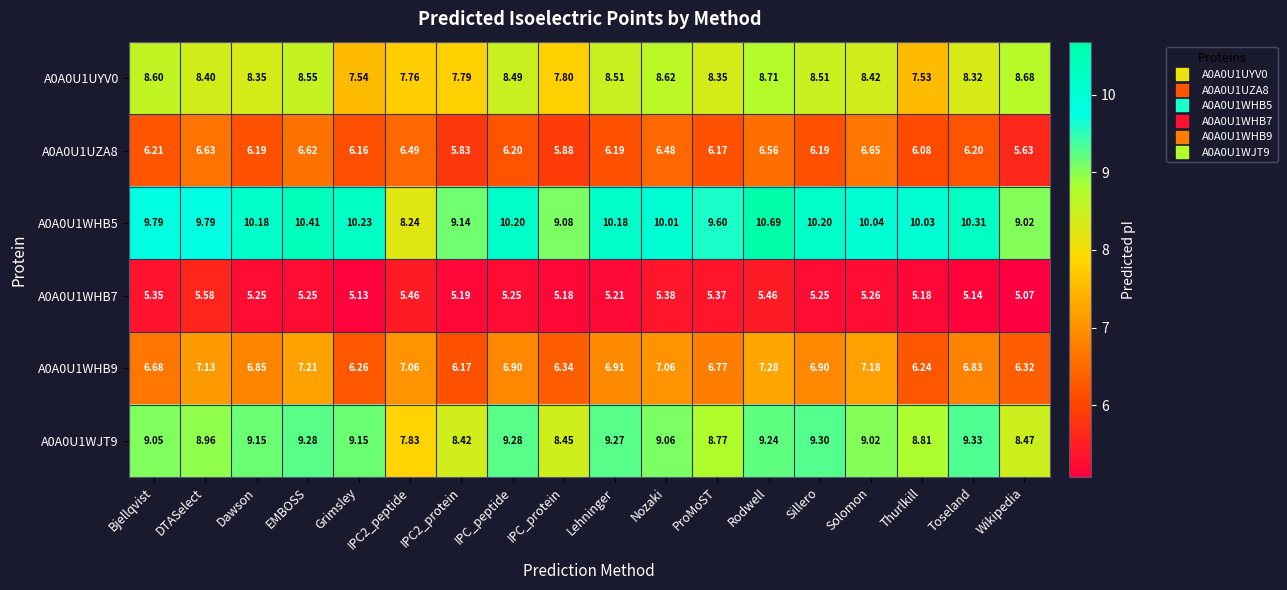

Which series has the largest range (max minus min)?

A0A0U1WHB5